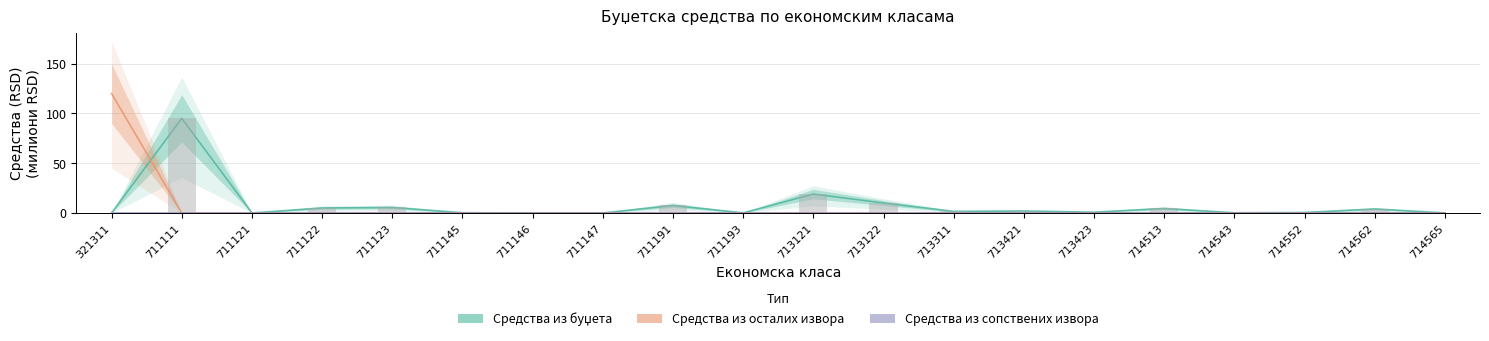

Which category has the highest value in the Средства из буџета series?

711111